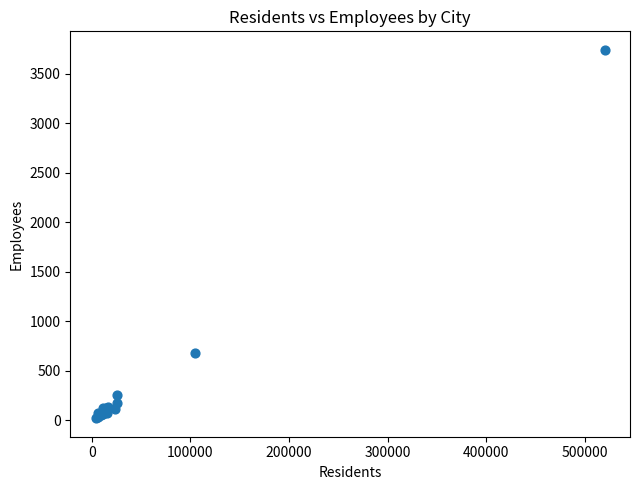

What Y value in the scatter plot is closest to 1882?

682